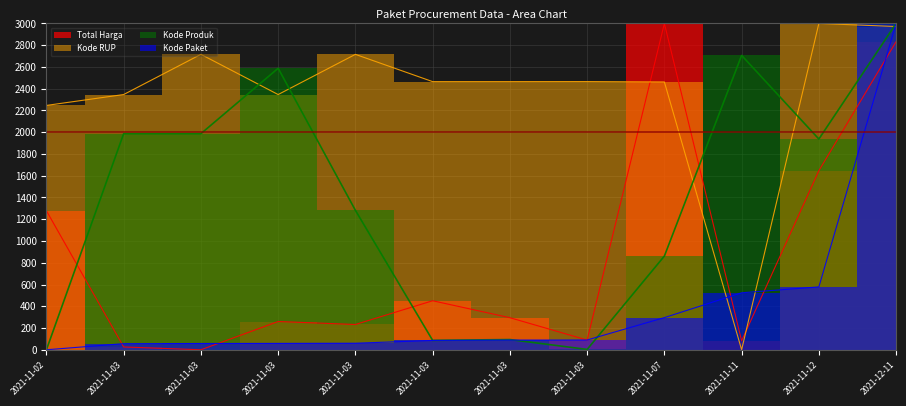

What is the highest value of the Kode Paket series?

3000.0